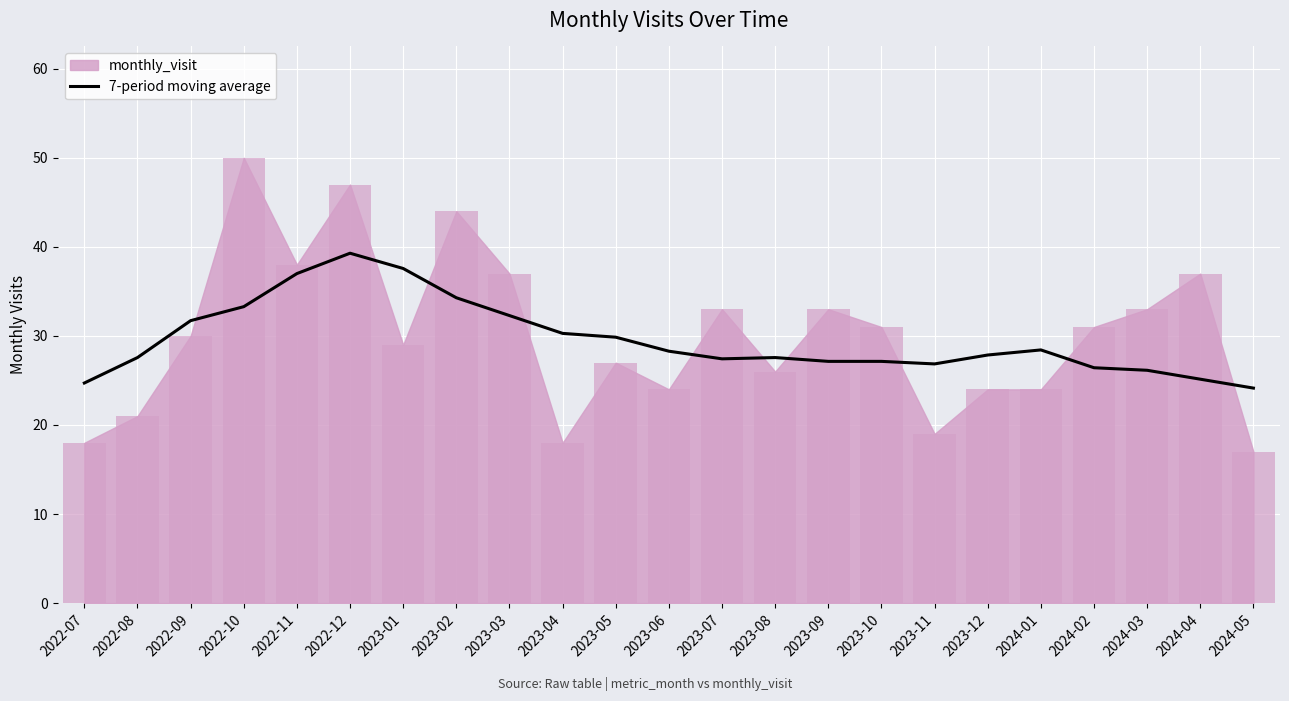

Is it true that 7-period moving average equals 27.1 at 2023-09?

True